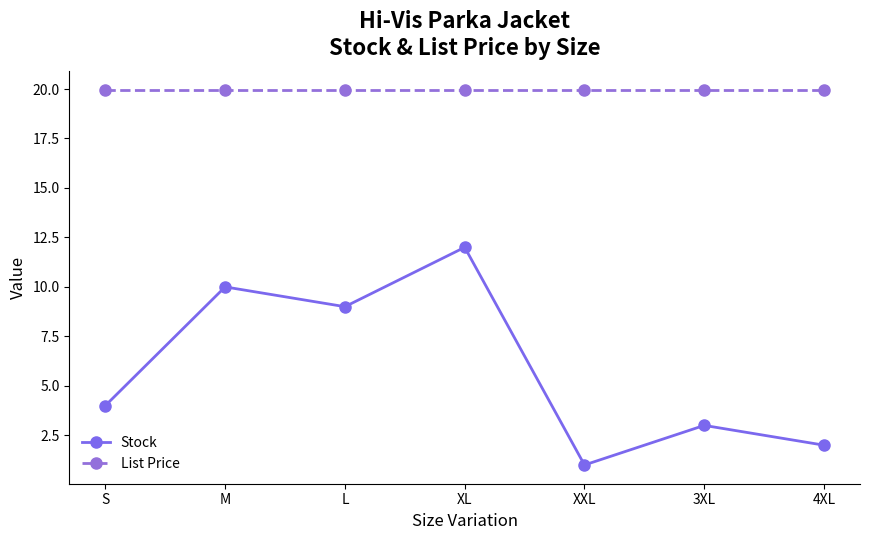

True or false: Stock and List Price cross at least once.

False